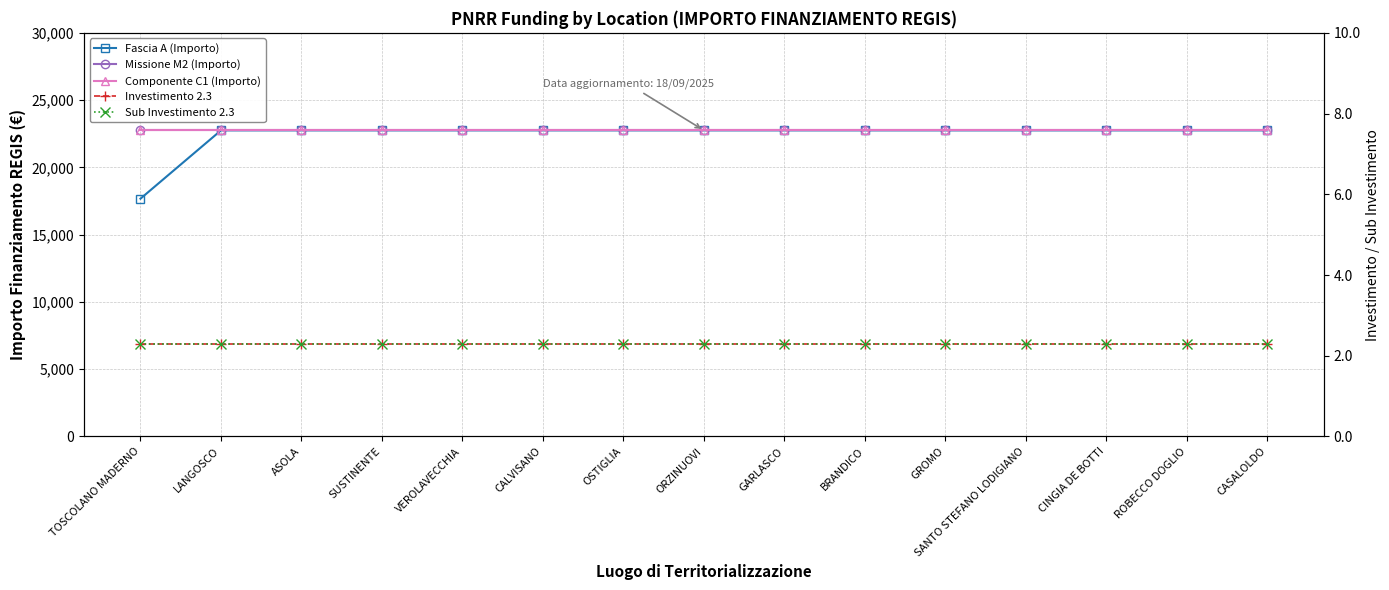

The Investimento 2.3 series shows 1.0 at SANTO STEFANO LODIGIANO. True or false?

False